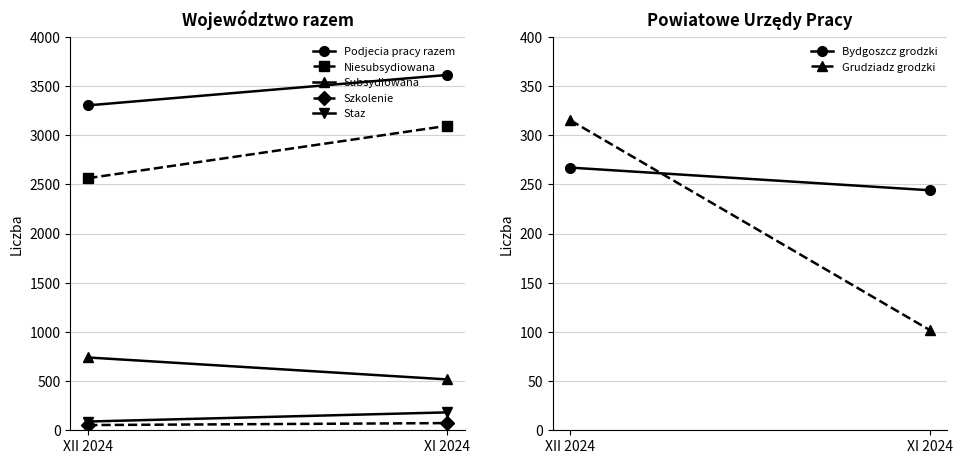

What is the highest value of the Szkolenie series?

73